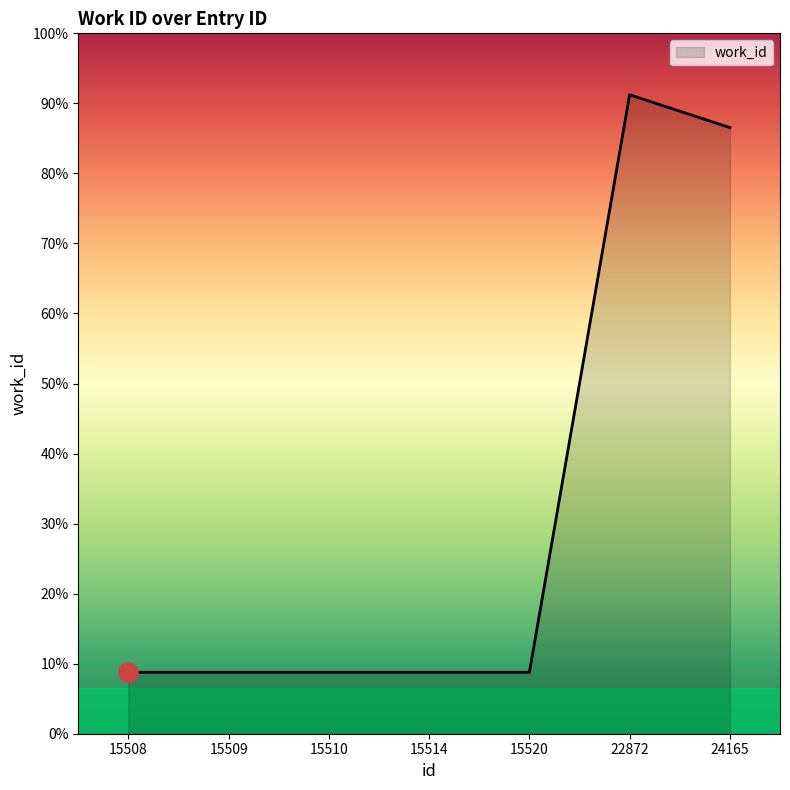

Is this an area chart (filled region under the line)?

Yes